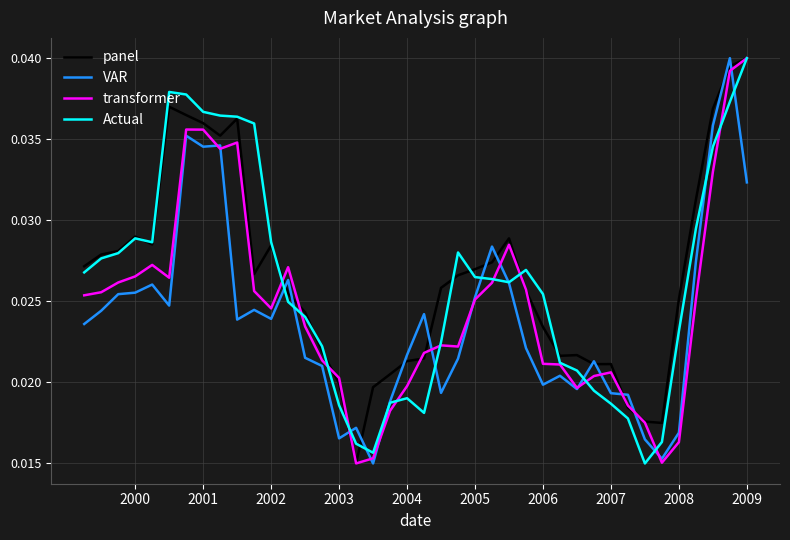

What are all the series names shown in the legend?

panel, VAR, transformer, Actual